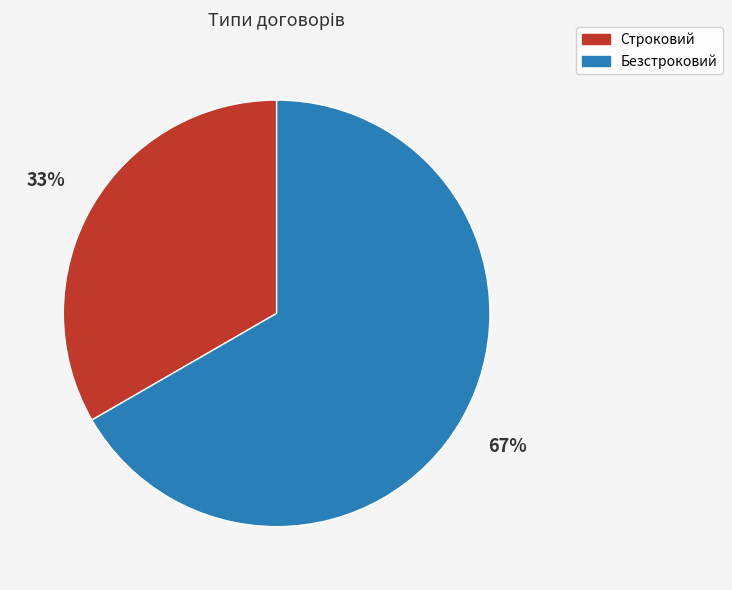

Which has a higher value, Безстроковий or Строковий?

Безстроковий